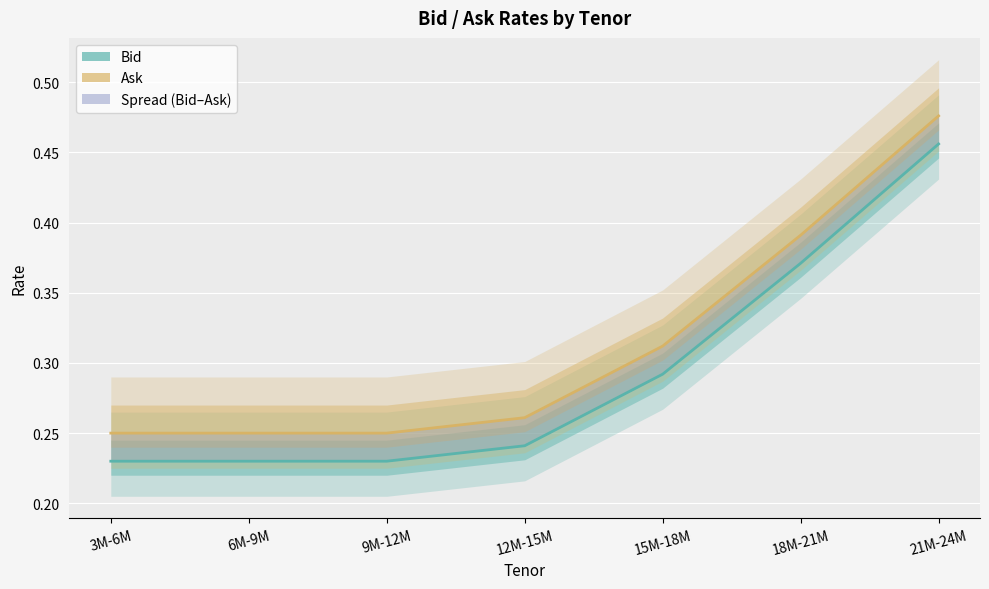

How many data points does each series have?

7